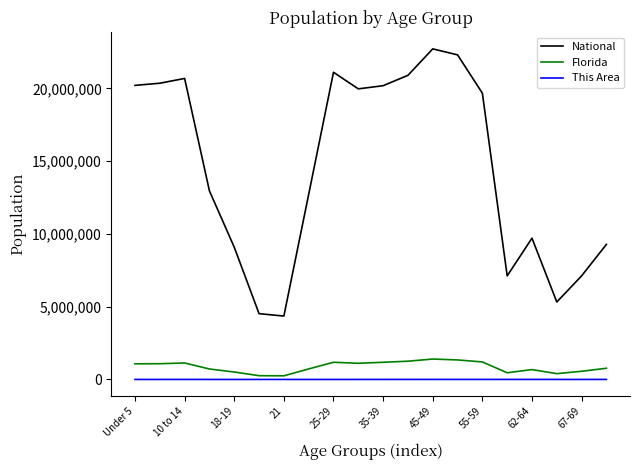

True or false: National and Florida intersect in this chart.

False